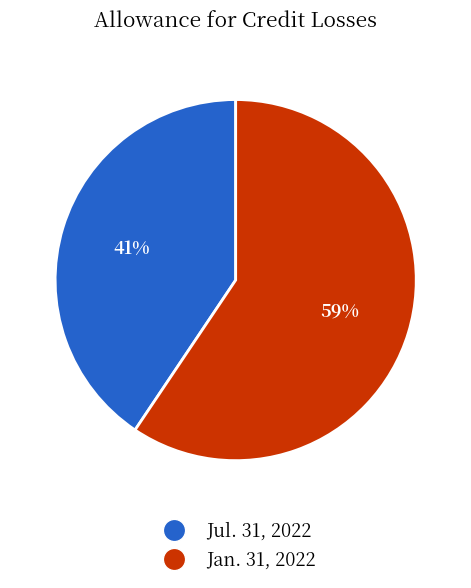

How many segments does this pie chart have?

2